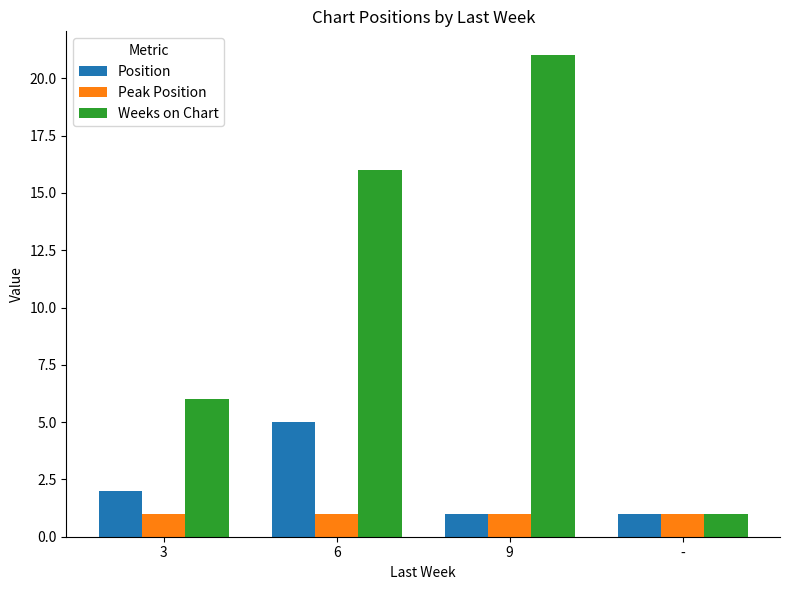

Count the number of data series in this chart.

3